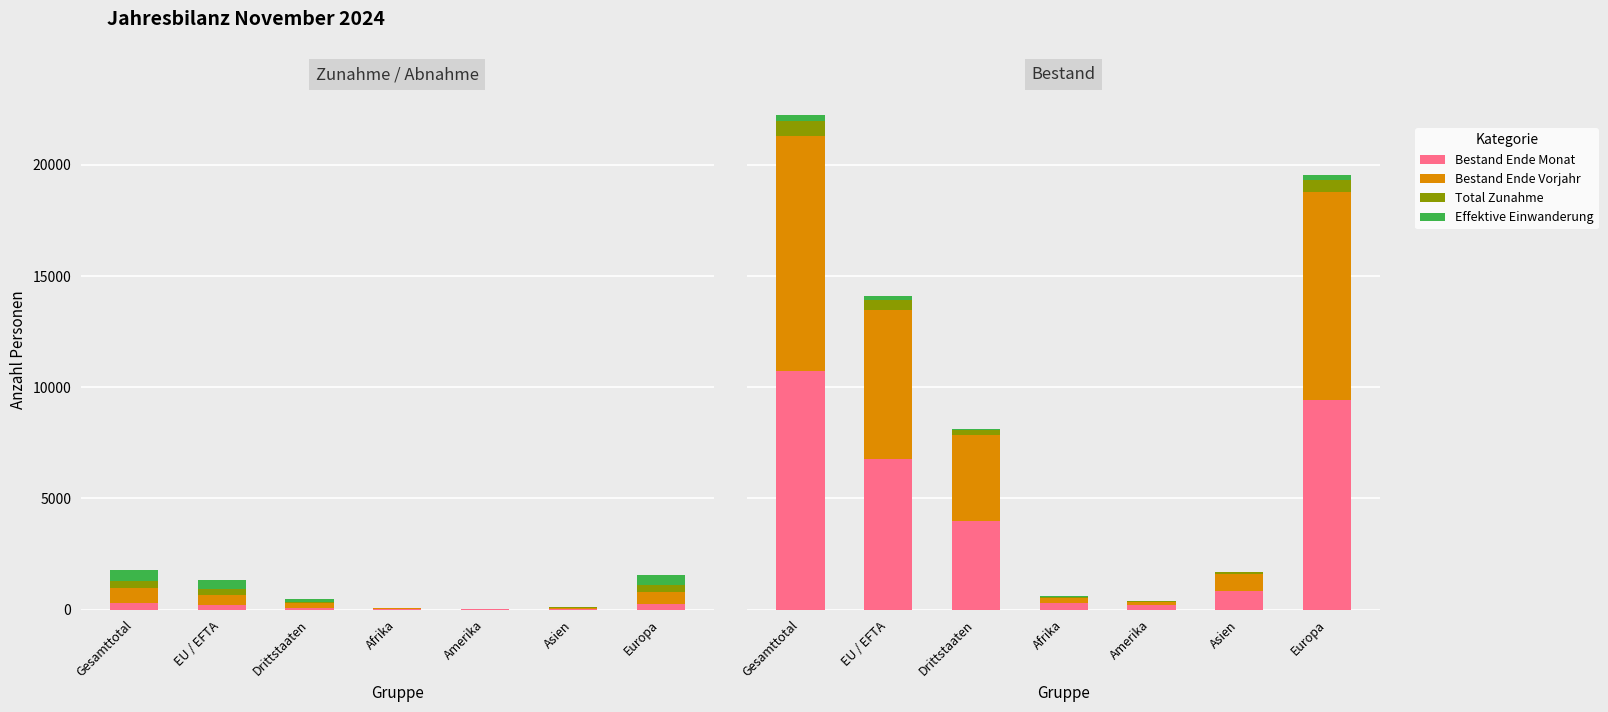

How many data points in Total Abnahme are less than 111?

3